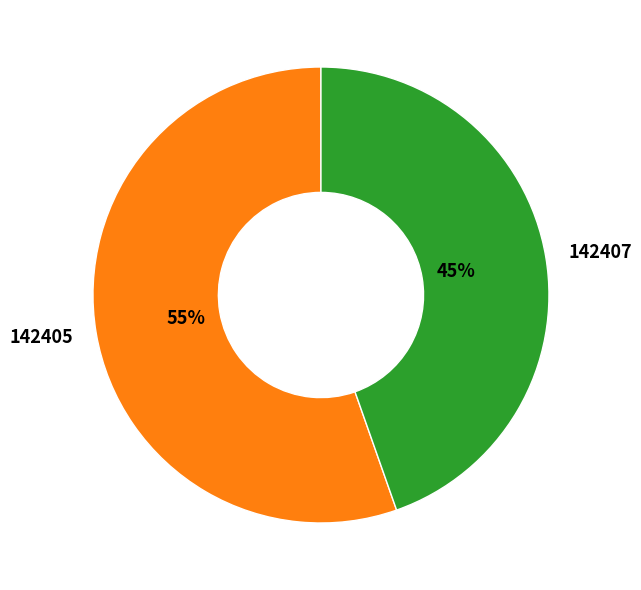

The 142407 slice represents 45% of the pie. True or false?

True